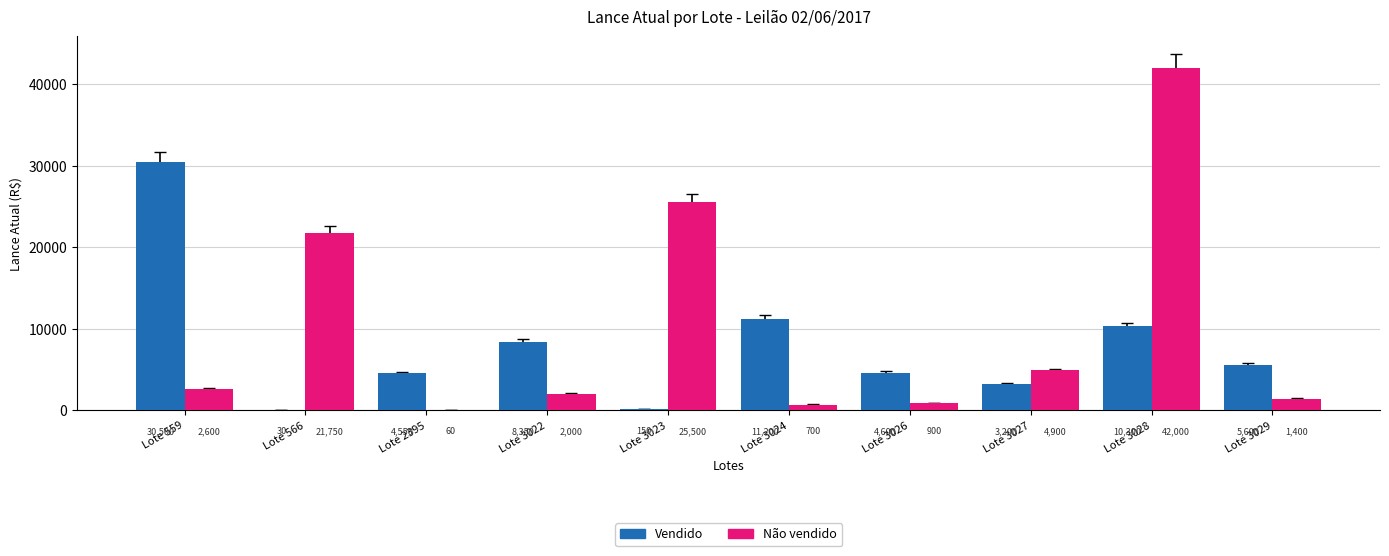

Is it true that Não vendido equals 63950 at Lote 3028?

False